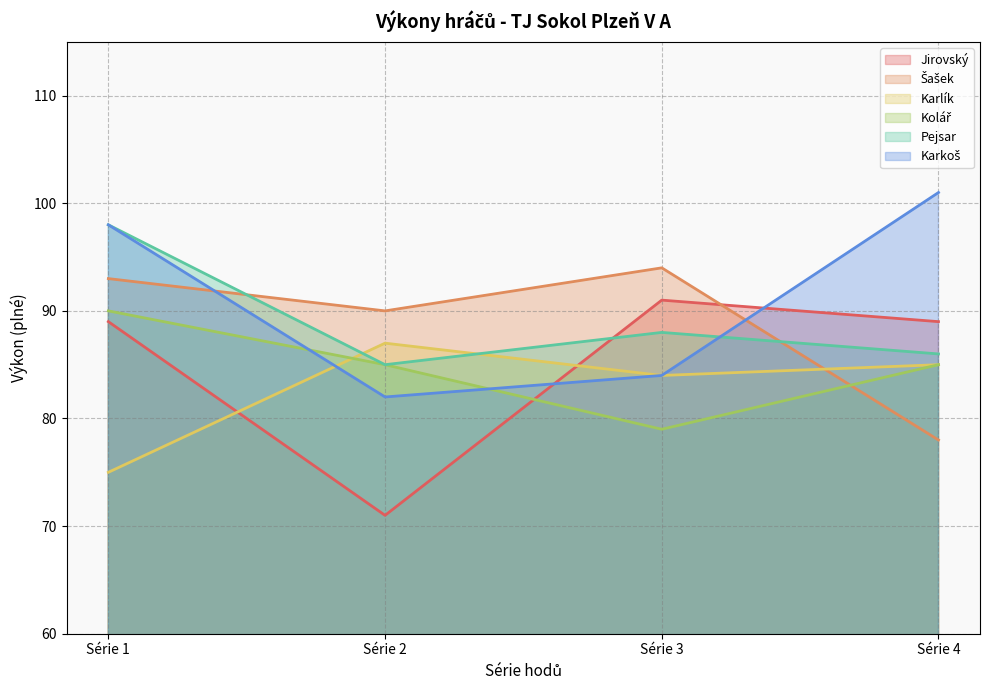

Which series has the largest total across all categories?

Karkoš